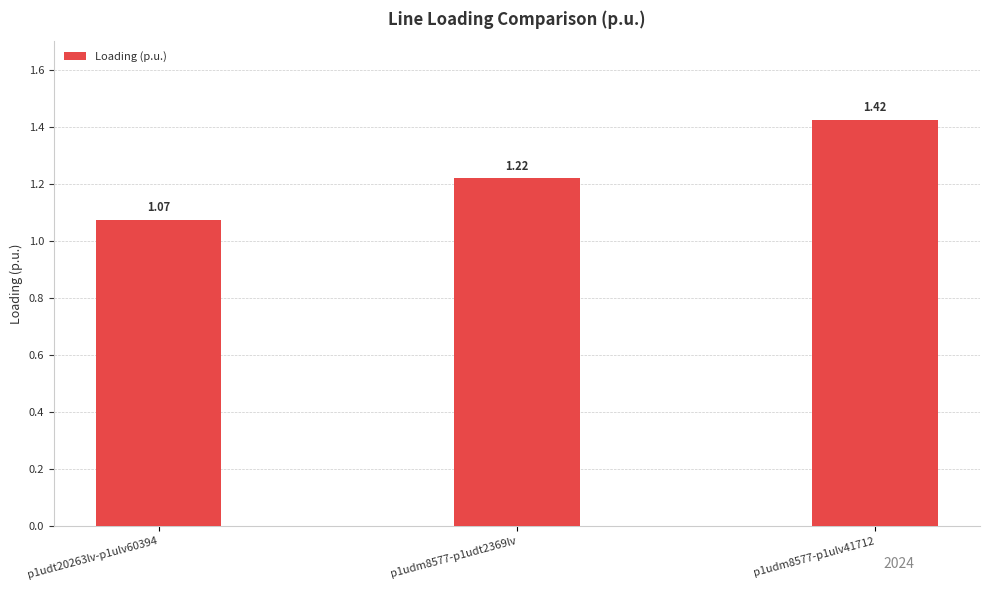

Which label corresponds to the smallest value in the chart?

p1udt20263lv-p1ulv60394